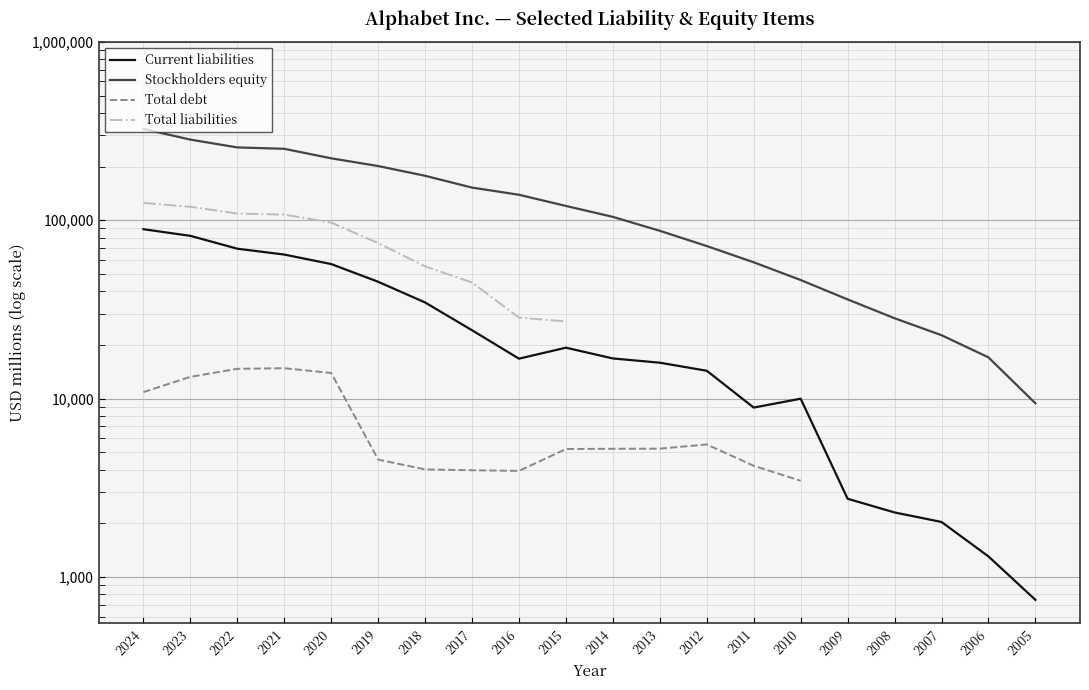

What is the difference between the maximum and minimum values in the Current liabilities series?

88377.0